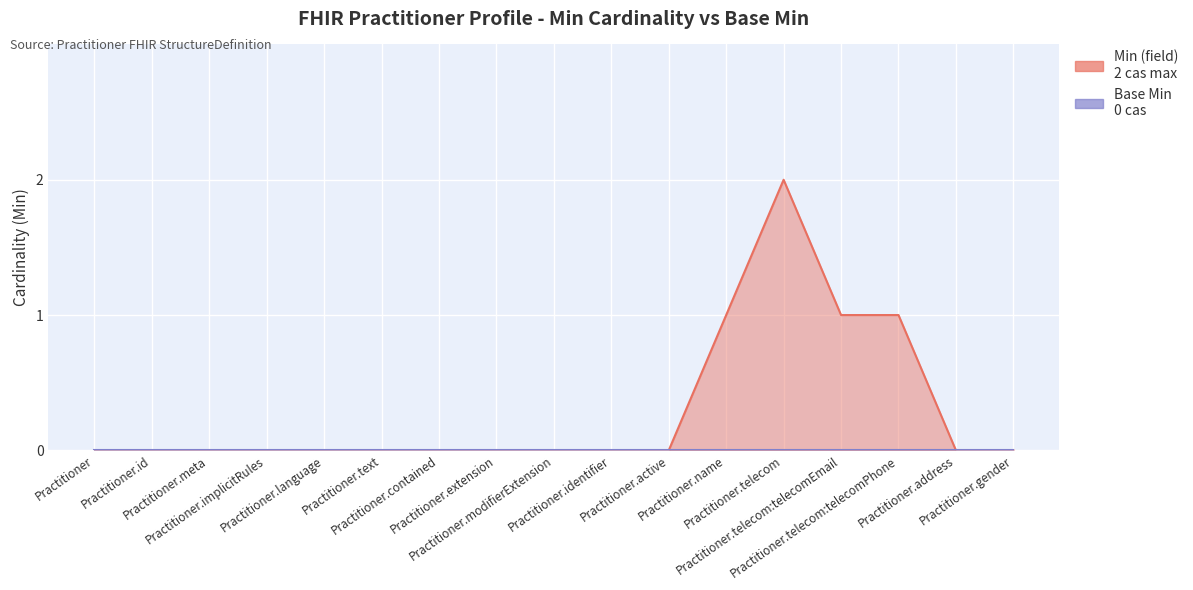

What is the difference between the maximum and minimum values?

2